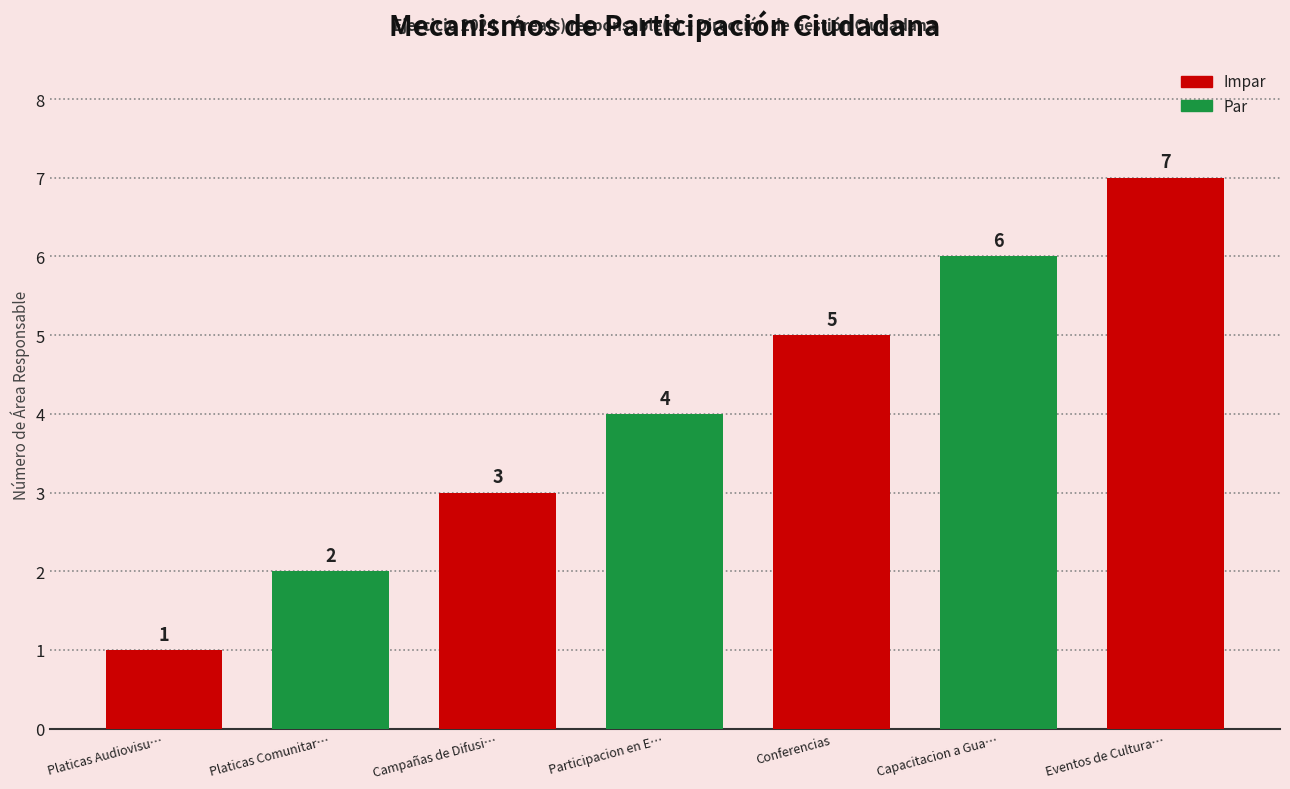

The chart shows a value of 3 at Platicas Comunitar…. True or false?

False